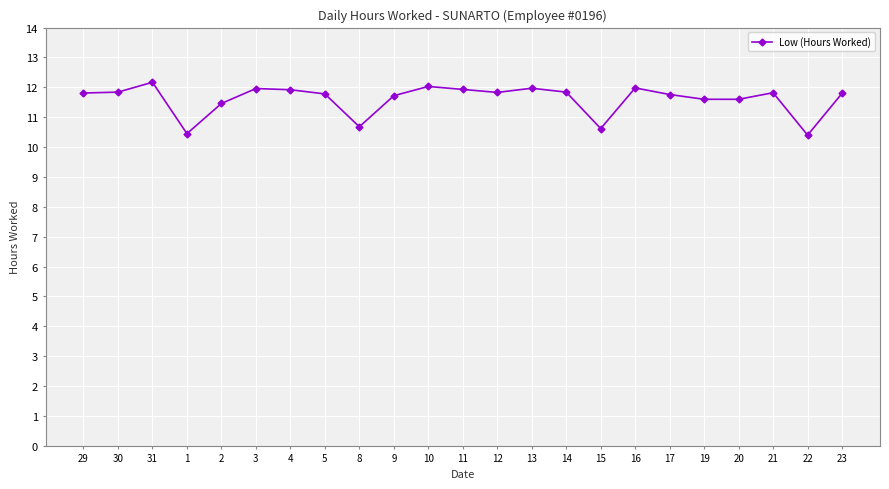

What is the greatest value displayed?

12.2